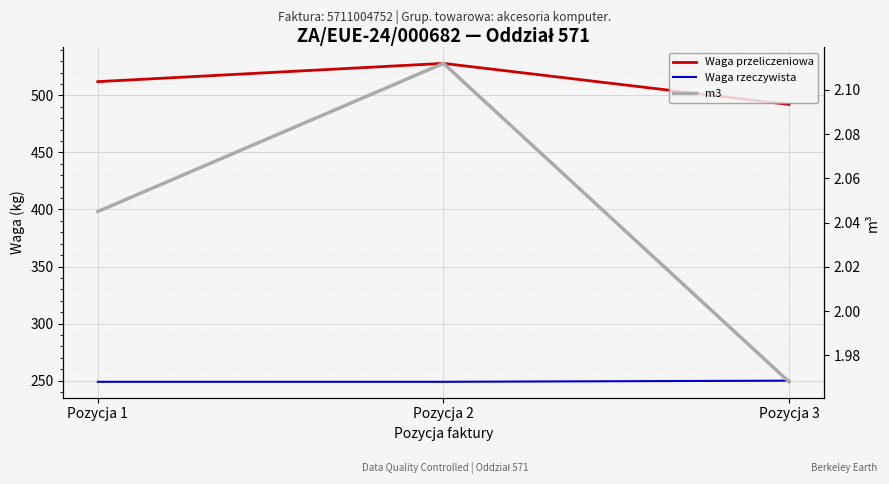

True or false: m3 has a value of 2.0 at Pozycja 3.

True